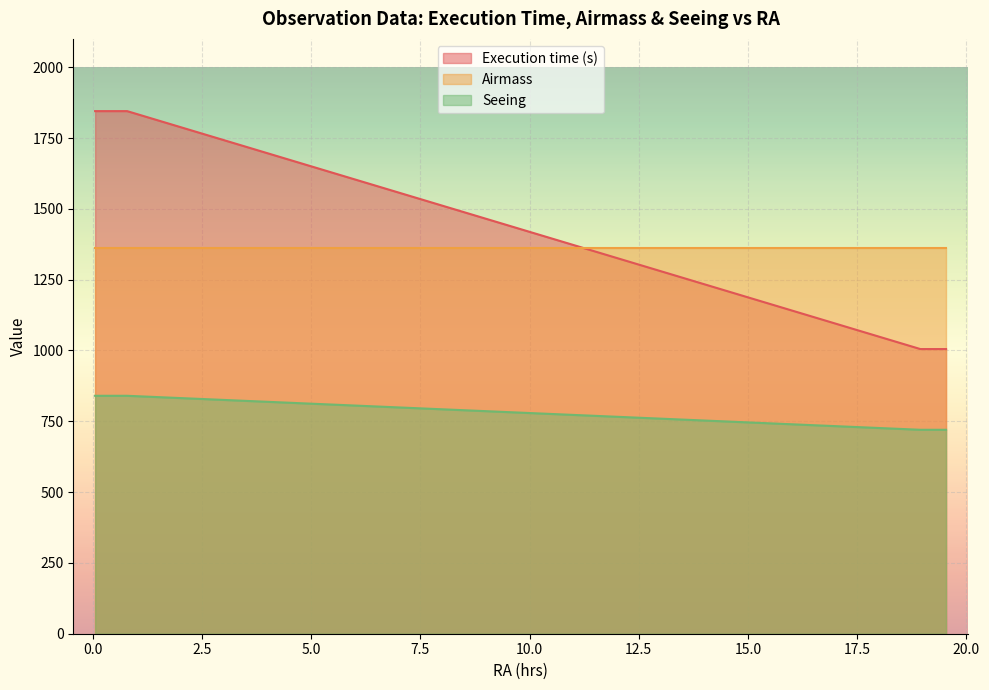

How many lines are shown in the chart?

3